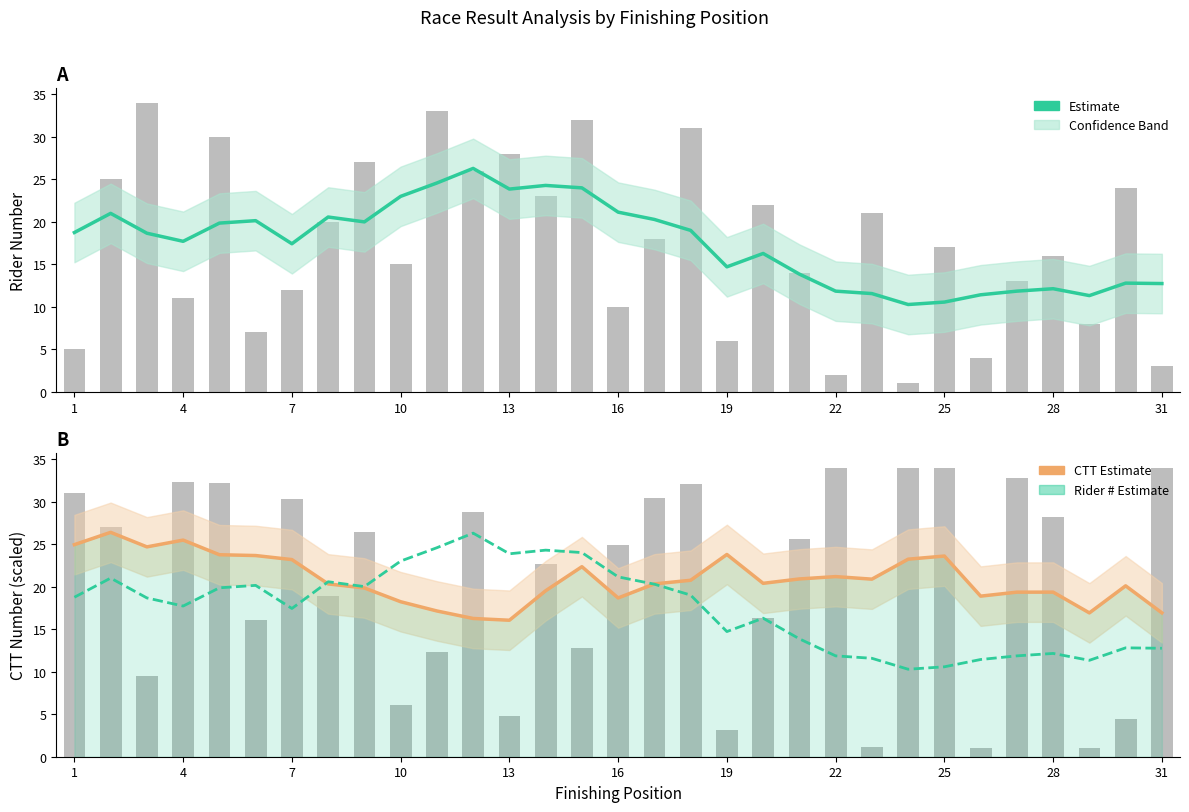

Reading right to left, list all the values displayed in this chart.

Estimate: 12.8	12.8	11.3	12.1	11.9	11.4	10.6	10.3	11.6	11.9	13.9	16.3	14.7	19.0	20.3	21.1	24.0	24.3	23.9	26.3	24.6	23.0	20.0	20.6	17.4	20.1	19.9	17.7	18.7	21.0	18.8
CTT Estimate: 16.9	20.1	16.9	19.3	19.3	18.9	23.6	23.2	20.9	21.2	20.9	20.4	23.8	20.7	20.3	18.7	22.3	19.5	16.0	16.3	17.1	18.2	19.8	20.3	23.2	23.7	23.7	25.5	24.7	26.4	24.9
Rider # Estimate: 12.8	12.8	11.3	12.1	11.9	11.4	10.6	10.3	11.6	11.9	13.9	16.3	14.7	19.0	20.3	21.1	24.0	24.3	23.9	26.3	24.6	23.0	20.0	20.6	17.4	20.1	19.9	17.7	18.7	21.0	18.8